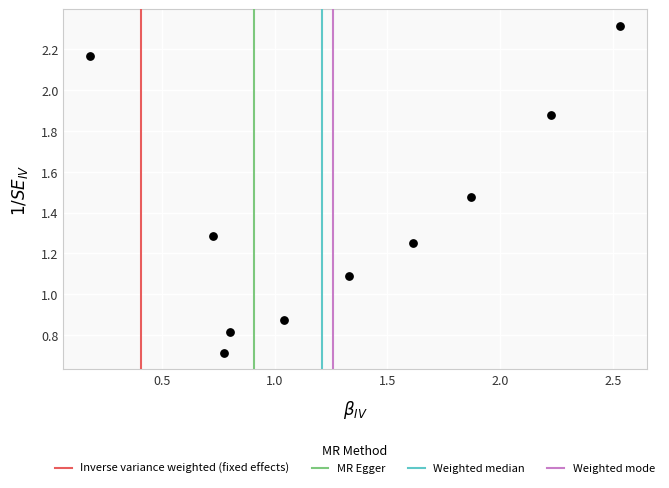

What Y value in the scatter plot is closest to 1?

1.1